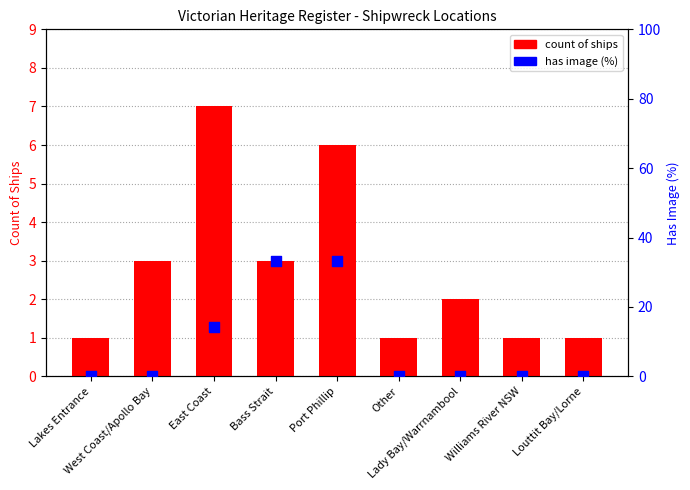

What are all the series names shown in the legend?

count of ships, has image (%)